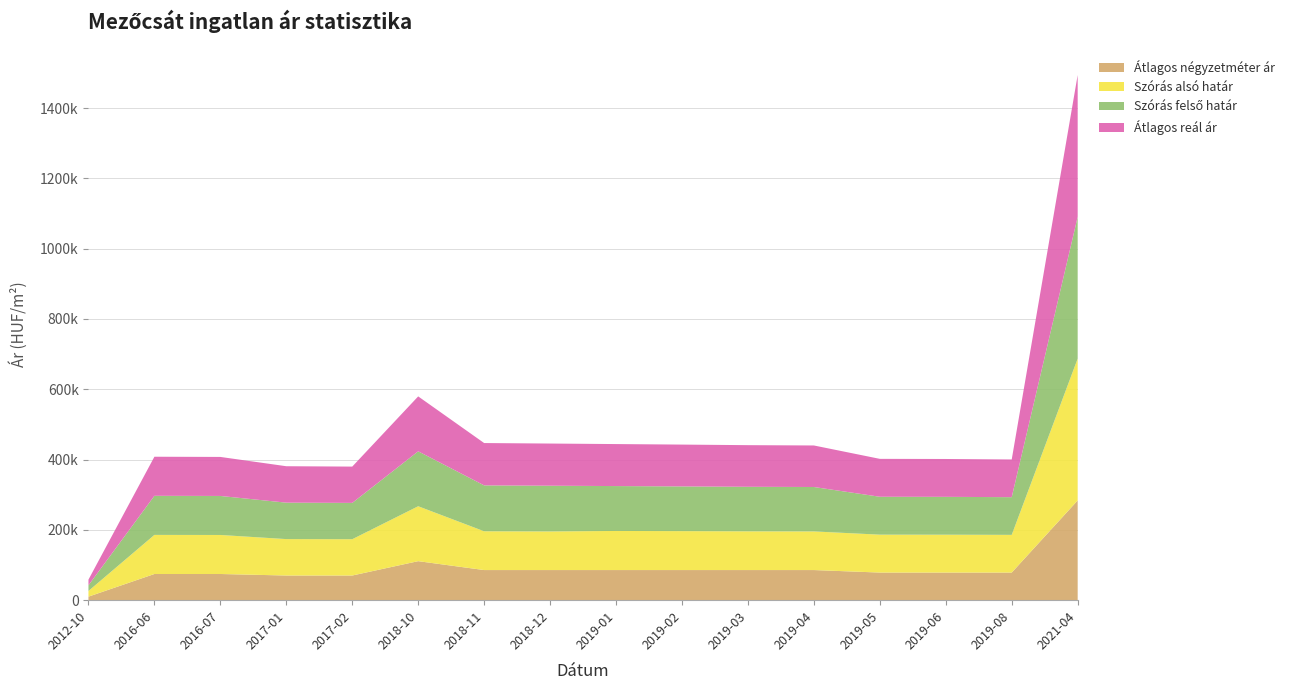

Reading left to right, what are all the values shown in this chart?

Átlagos négyzetméter ár: 10082	74509	74509	70175	70175	111000	85714	85714	85714	85714	85714	85714	78571	78571	78571	283783
Szórás alsó határ: 16115	111196	111005	103633	103282	156249	110331	109859	111217	110725	110184	109888	107827	107705	107245	403393
Szórás felső határ: 16115	111196	111005	103633	103282	156249	130533	130061	127713	127221	126680	126384	107827	107705	107245	403393
Átlagos reál ár: 16115	111196	111005	103633	103282	156249	120432	119960	119465	118973	118432	118136	107827	107705	107245	403393